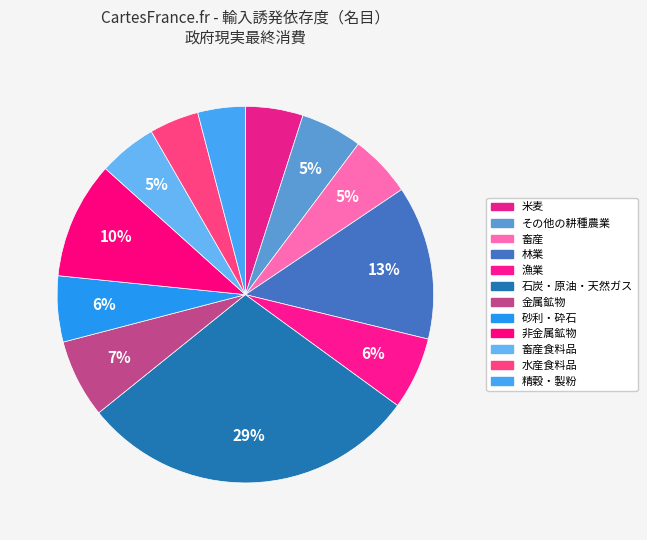

How many slices are in this pie chart?

12